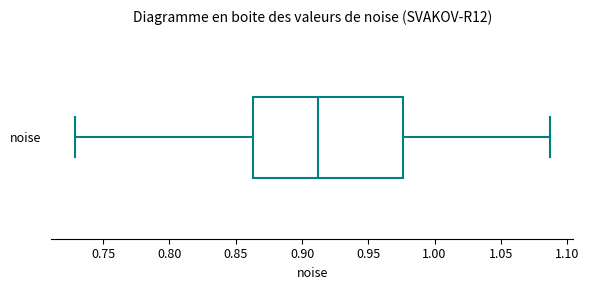

Transcribe this box plot: give where the median line is, the range the box spans, and where the two whiskers end, as read against the x-axis. The values are not printed on the chart, so give them approximately, as read against the axis.

median 0.910, box 0.865 to 0.975, whiskers 0.730 to 1.085